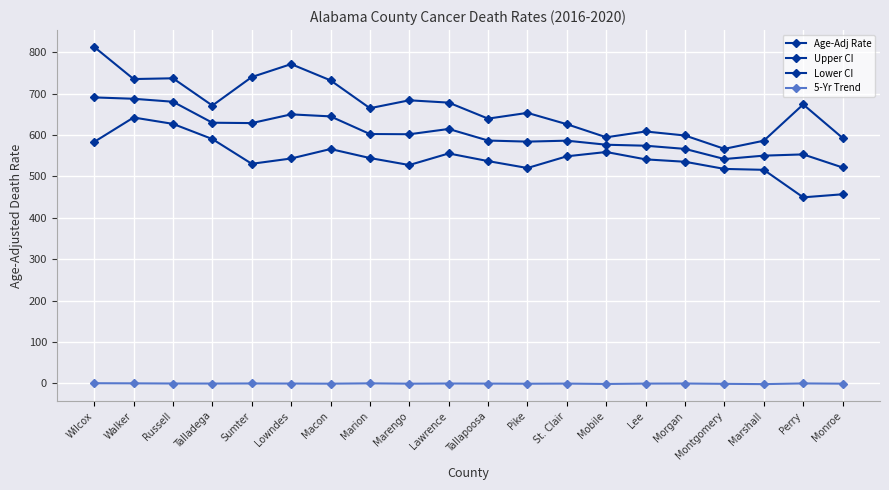

Rank the series by their maximum value, from lowest to highest.

5-Yr Trend, Lower CI, Age-Adj Rate, Upper CI